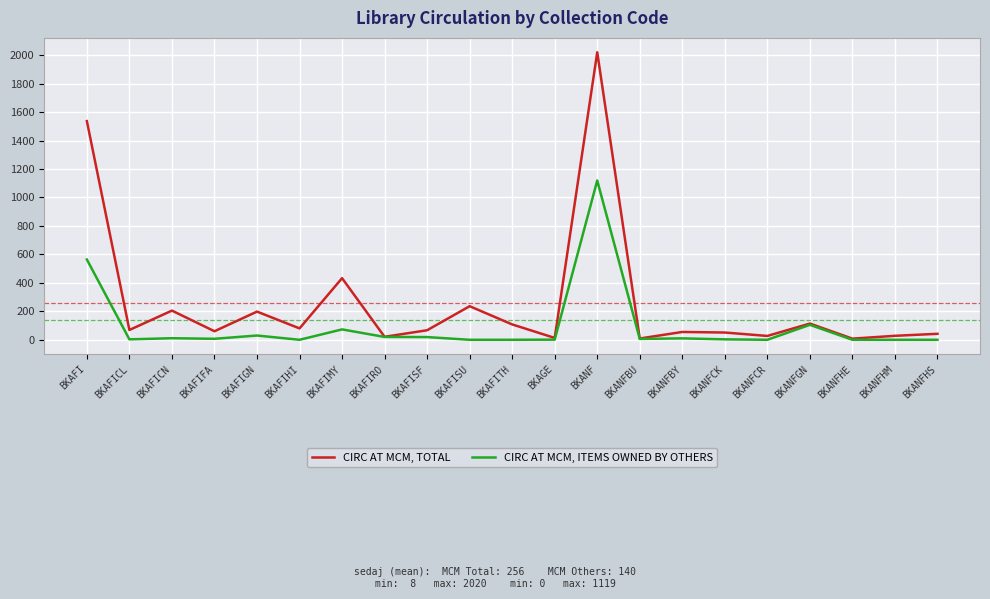

Count the number of data series in this chart.

2